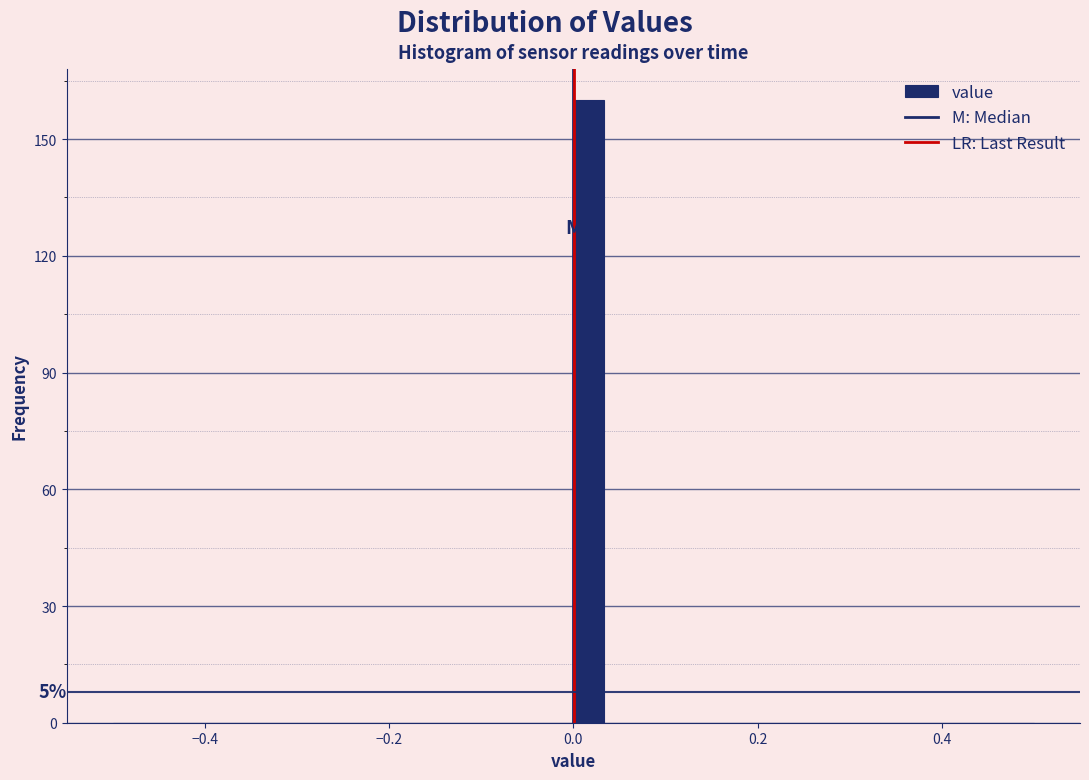

Around what value on the x-axis is the tallest bar? Give the approximate position of its centre, as read against the axis.

0.02